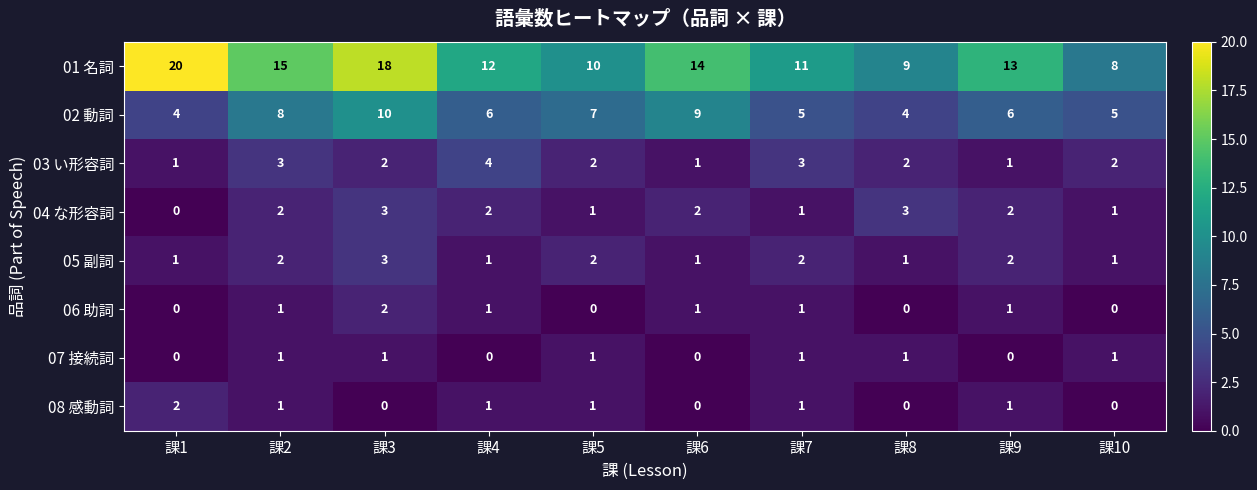

At which category does the chart reach its peak across all series?

課1